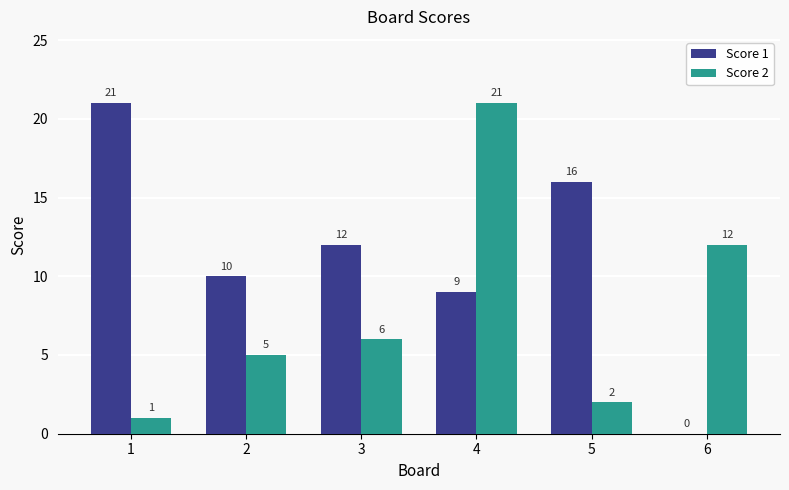

What is the sum of all Score 2 values?

47